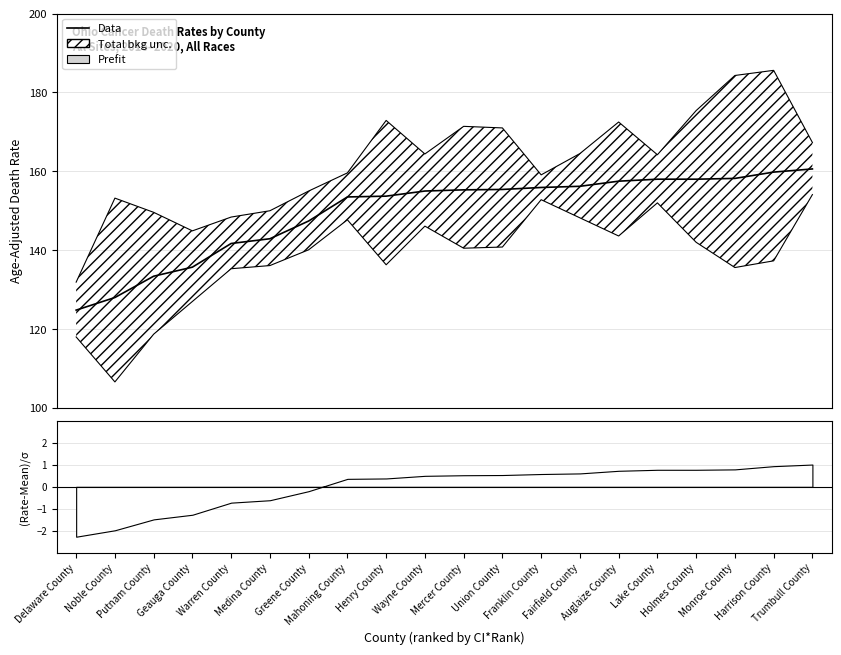

Between Noble County and Geauga County, which is larger?

Geauga County